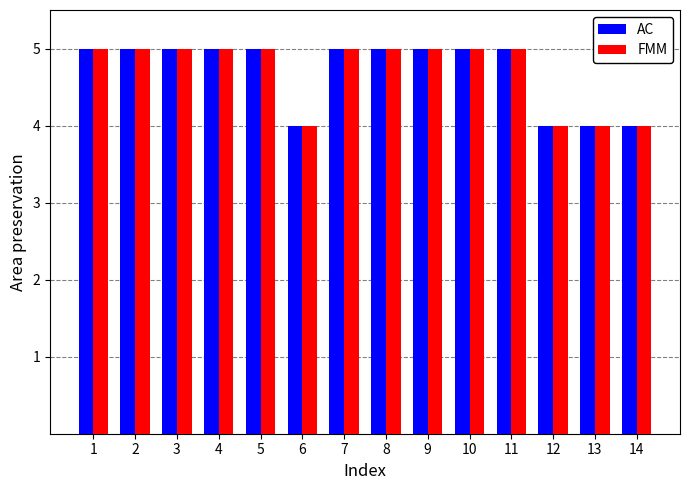

What is the minimum value for AC?

4